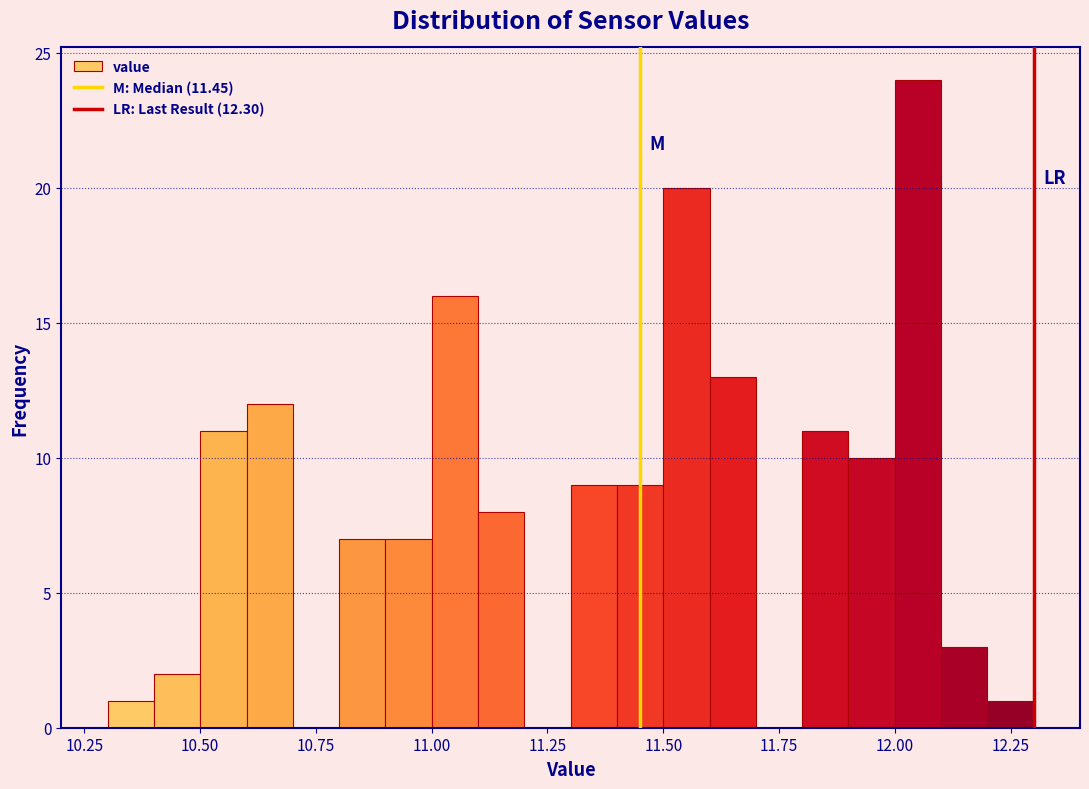

Read against the x-axis, roughly where is the centre of the tallest bar?

12.05